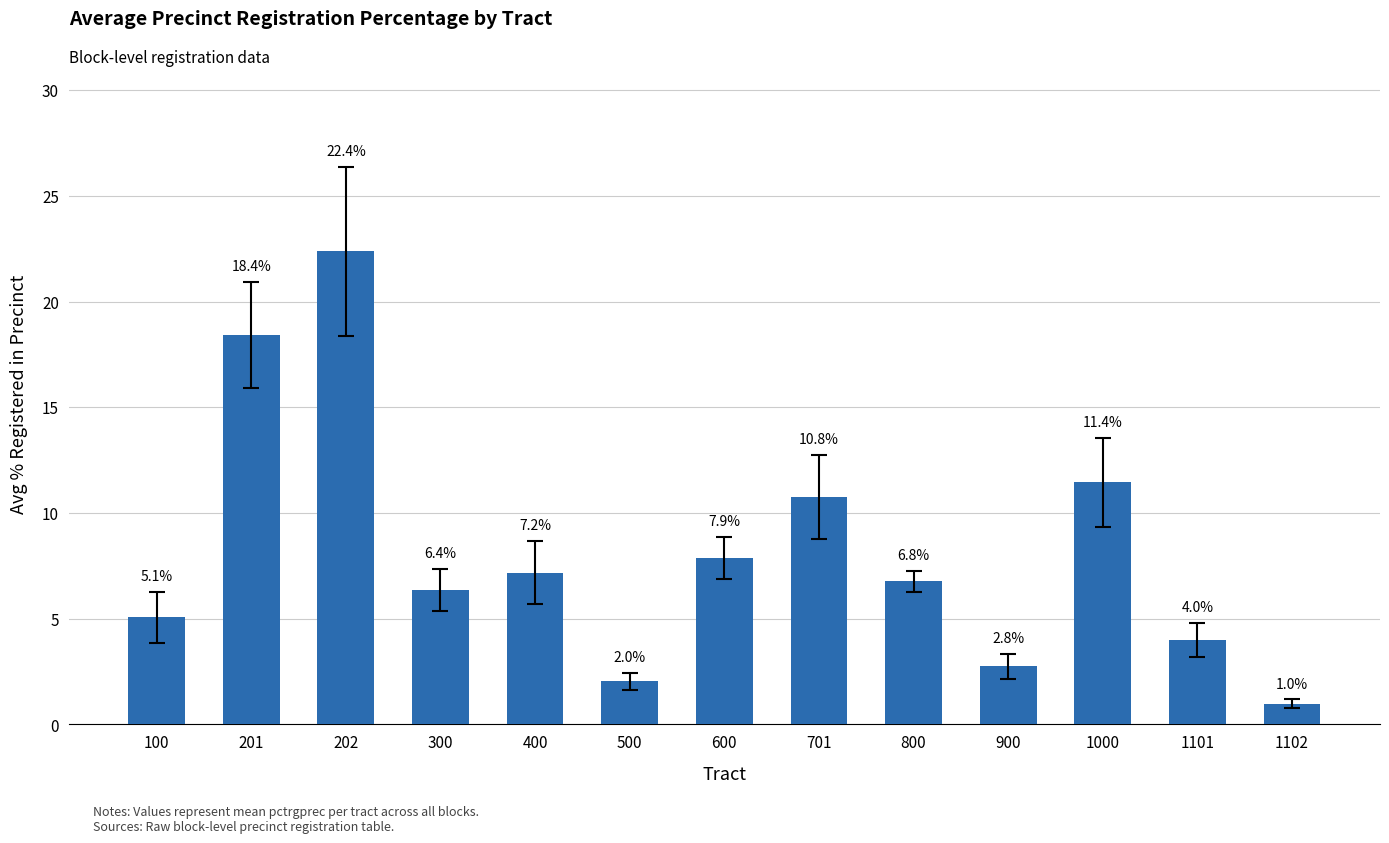

Rank the categories by value from highest to lowest.

202, 201, 1000, 701, 600, 400, 800, 300, 100, 1101, 900, 500, 1102